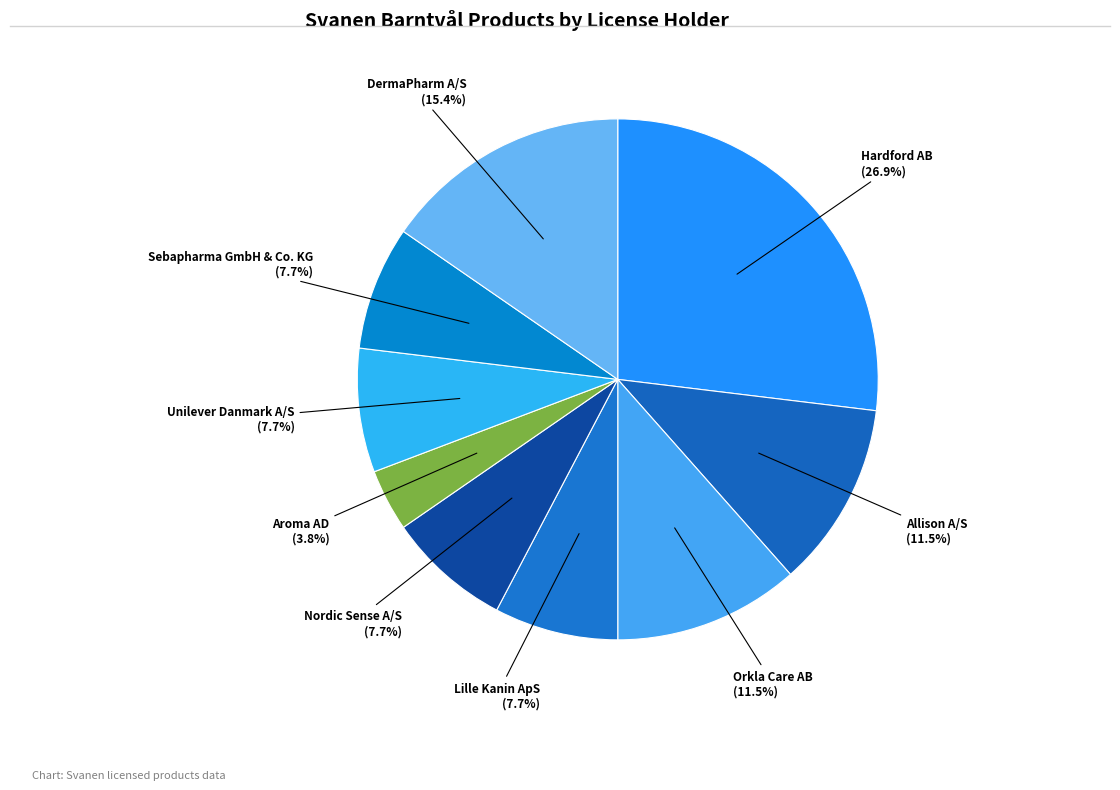

How many slices are in this pie chart?

9